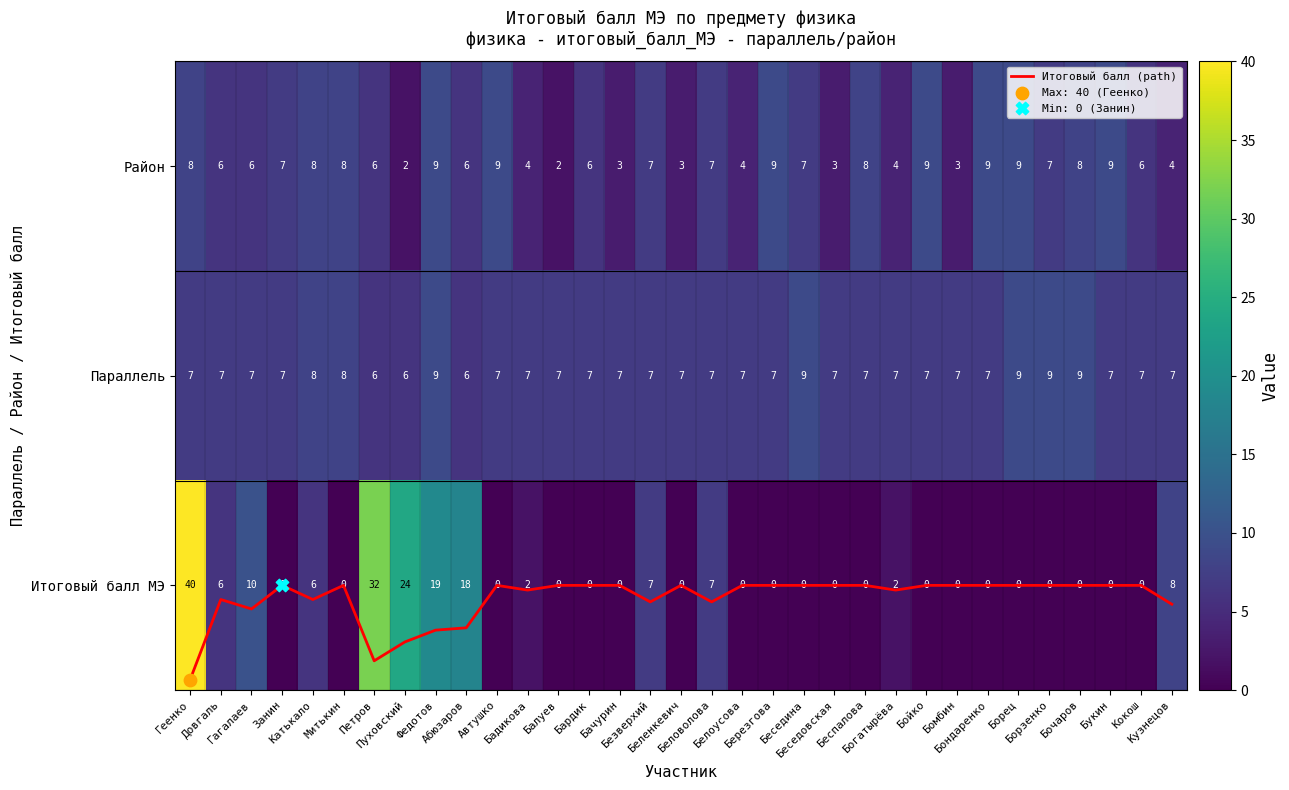

Which series changed the most between Геенко and Беловолова?

Итоговый балл МЭ